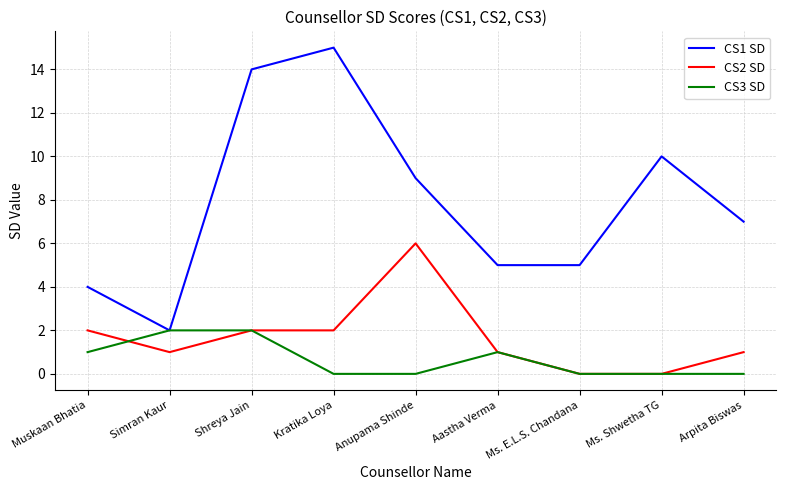

The value of CS1 SD at Anupama Shinde is 12. True or false?

False